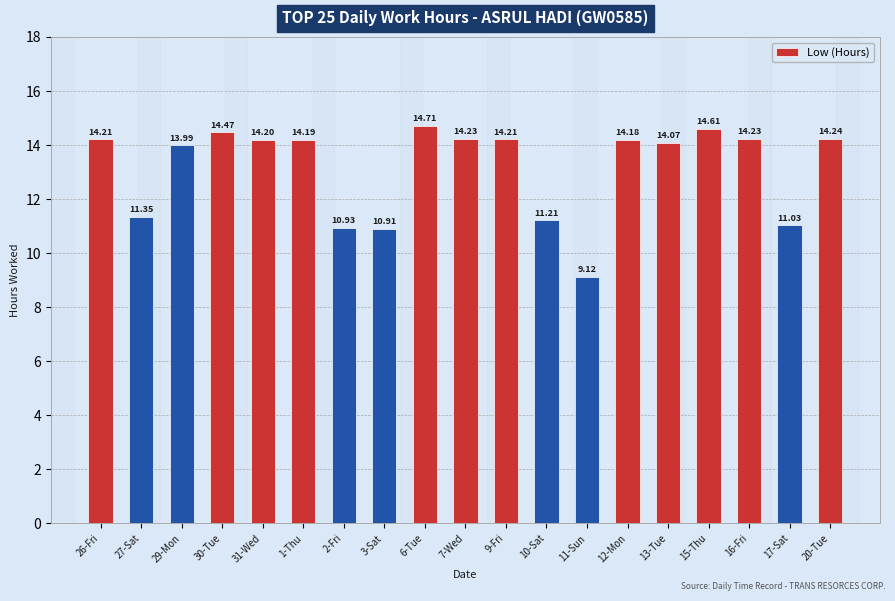

Where does the data first go above 14?

26-Fri